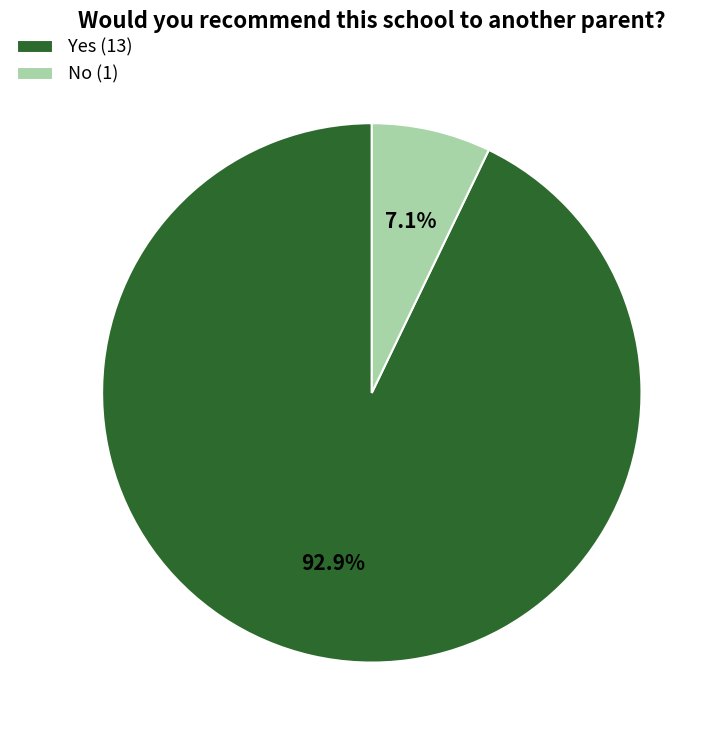

Which has a higher value, No (1) or Yes (13)?

Yes (13)